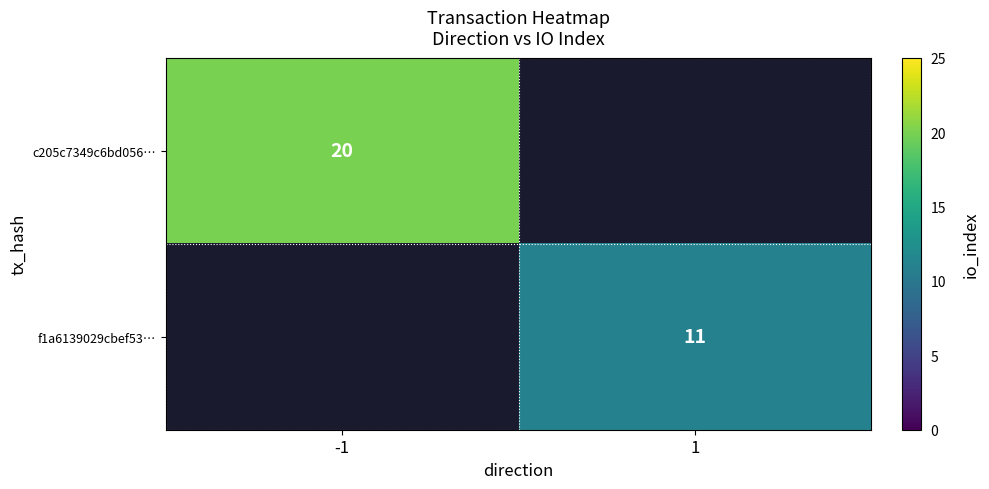

Is the value of f1a6139029cbef53… at 1 greater than the value of c205c7349c6bd056… at -1?

No